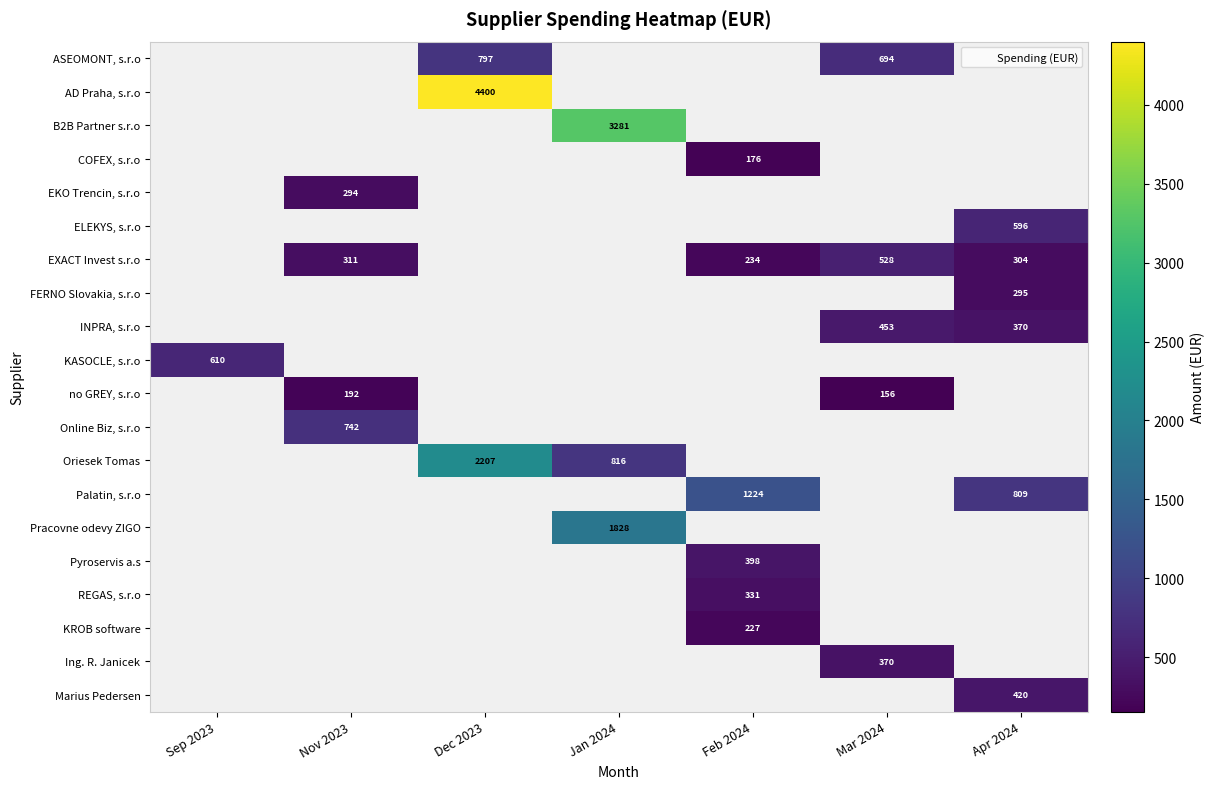

How many data points does each series have?

7